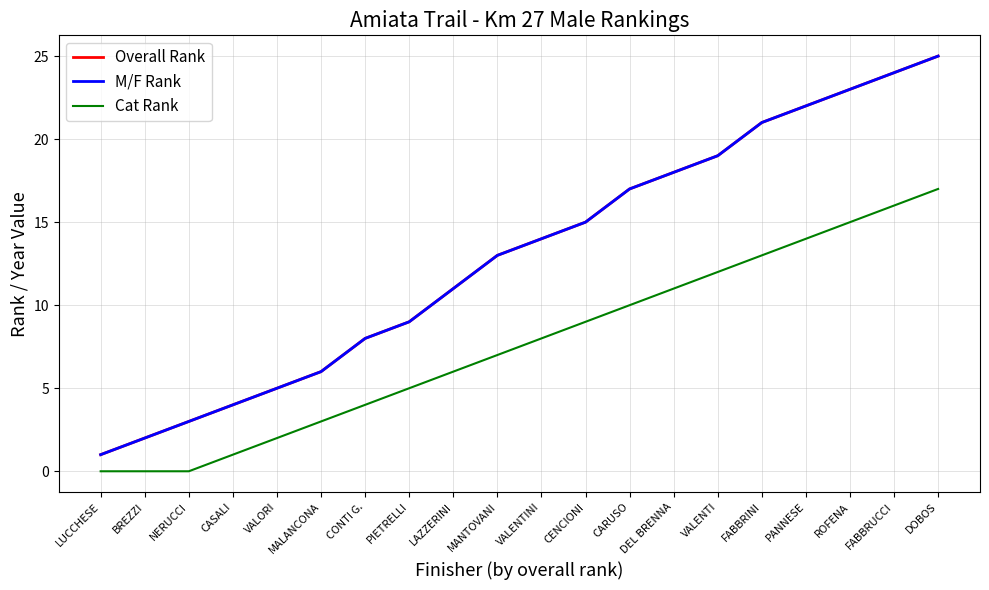

Reading left to right, list all the values displayed in this chart.

Overall Rank: LUCCHESE=1	BREZZI=2	NERUCCI=3	CASALI=4	VALORI=5	MALANCONA=6	CONTI G.=8	PIETRELLI=9	LAZZERINI=11	MANTOVANI=13	VALENTINI=14	CENCIONI=15	CARUSO=17	DEL BRENNA=18	VALENTI=19	FABBRINI=21	PANNESE=22	ROFENA=23	FABBRUCCI=24	DOBOS=25
M/F Rank: LUCCHESE=1	BREZZI=2	NERUCCI=3	CASALI=4	VALORI=5	MALANCONA=6	CONTI G.=8	PIETRELLI=9	LAZZERINI=11	MANTOVANI=13	VALENTINI=14	CENCIONI=15	CARUSO=17	DEL BRENNA=18	VALENTI=19	FABBRINI=21	PANNESE=22	ROFENA=23	FABBRUCCI=24	DOBOS=25
Cat Rank: LUCCHESE=0	BREZZI=0	NERUCCI=0	CASALI=1	VALORI=2	MALANCONA=3	CONTI G.=4	PIETRELLI=5	LAZZERINI=6	MANTOVANI=7	VALENTINI=8	CENCIONI=9	CARUSO=10	DEL BRENNA=11	VALENTI=12	FABBRINI=13	PANNESE=14	ROFENA=15	FABBRUCCI=16	DOBOS=17